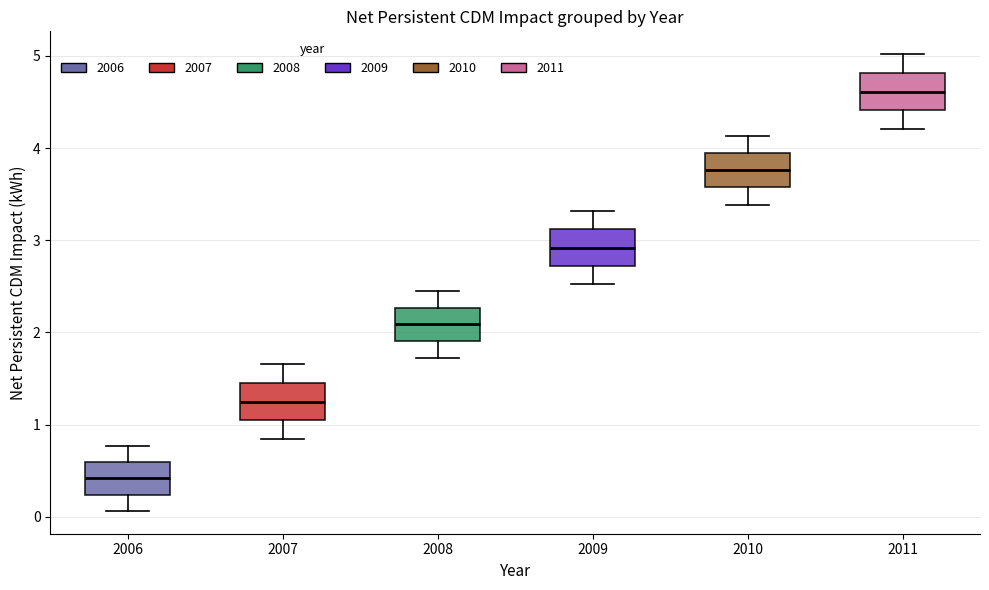

Which box's median line is the lowest?

2006